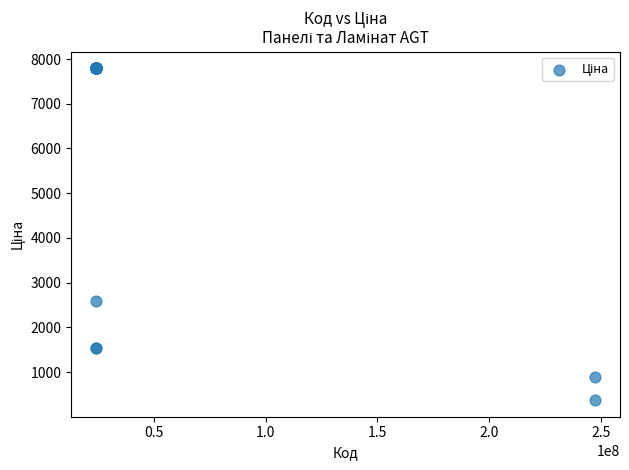

What Y value in the scatter plot is closest to 4082?

2578.7